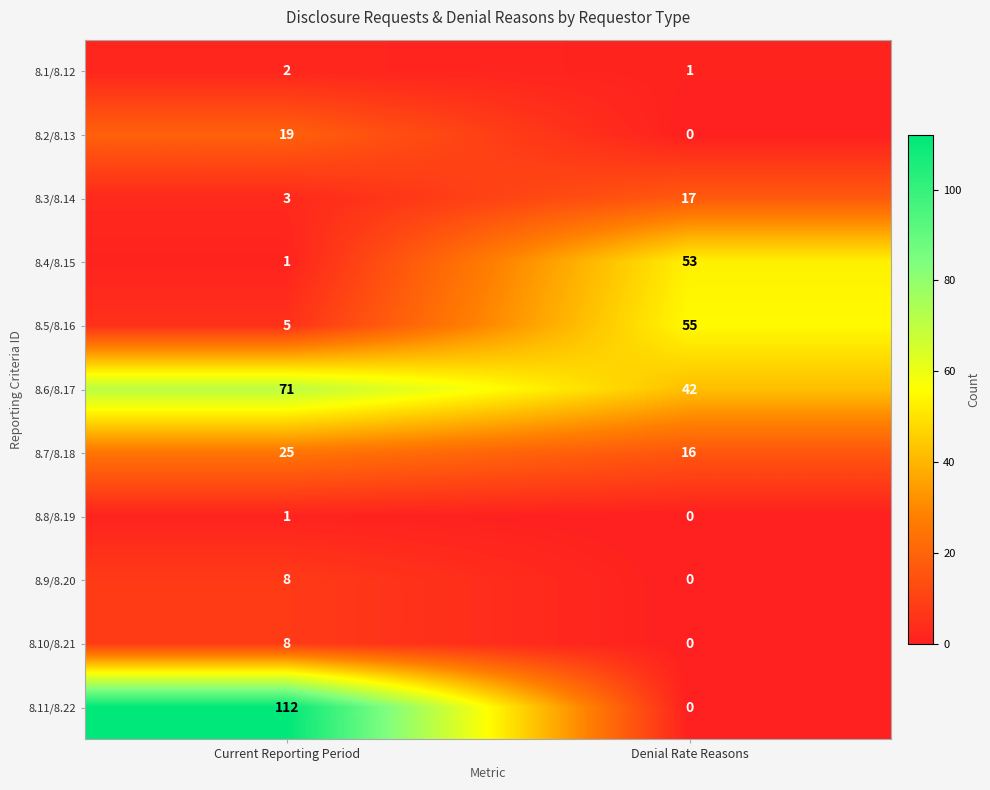

Count the number of data series in this chart.

11